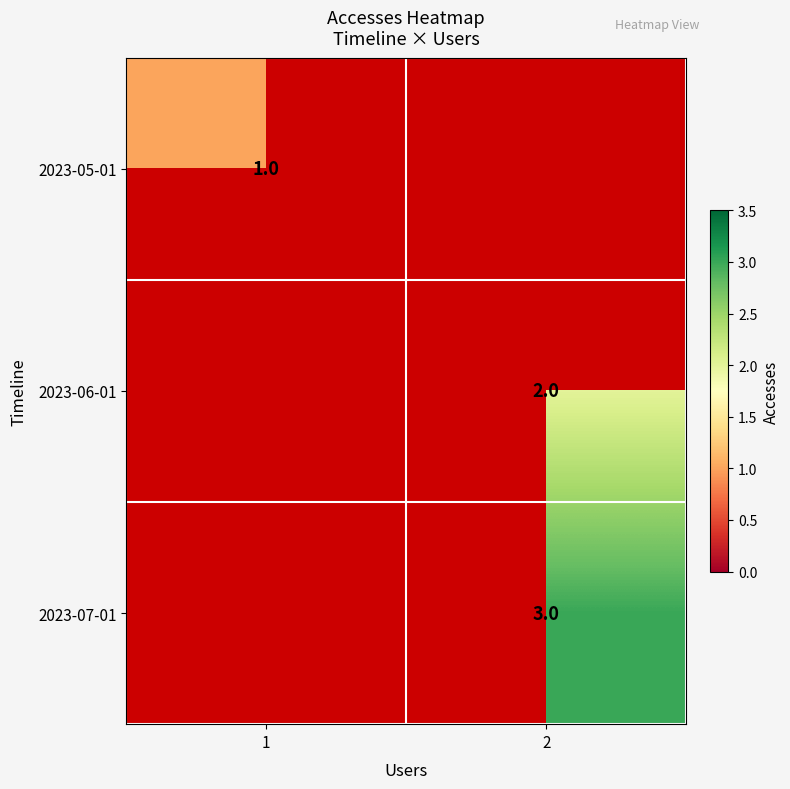

Is it true that 2023-07-01 equals 2.0 at 2?

False